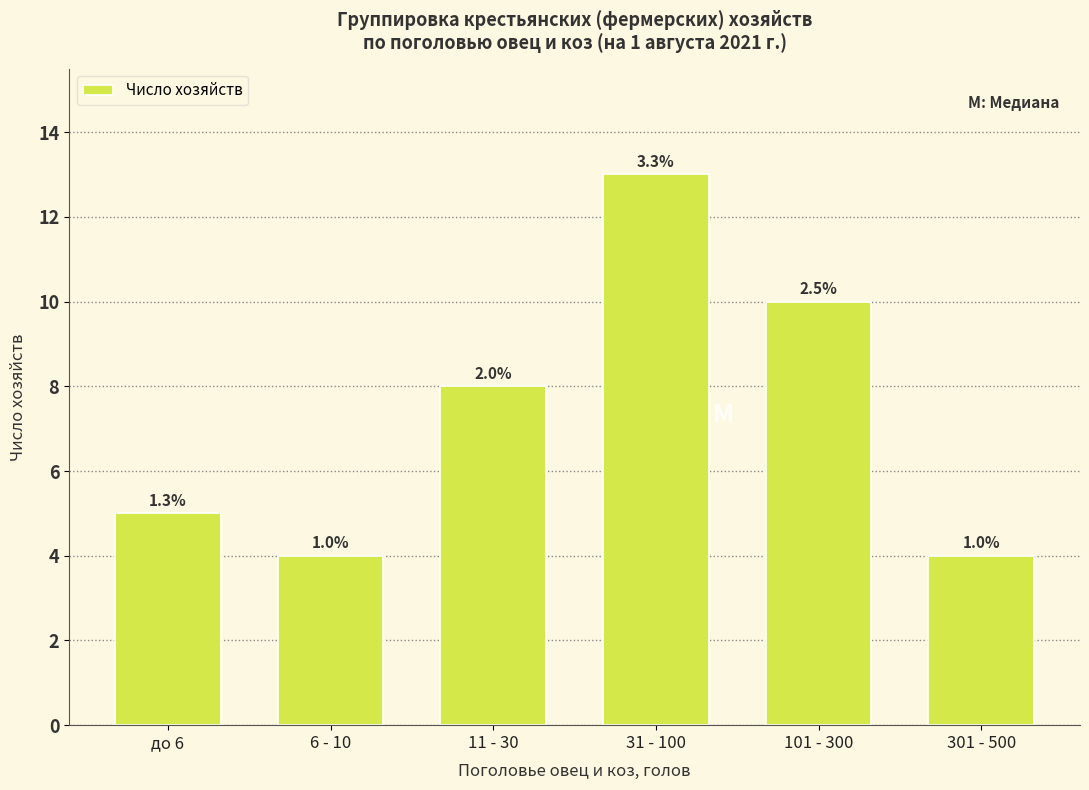

How many bars are there in total?

6